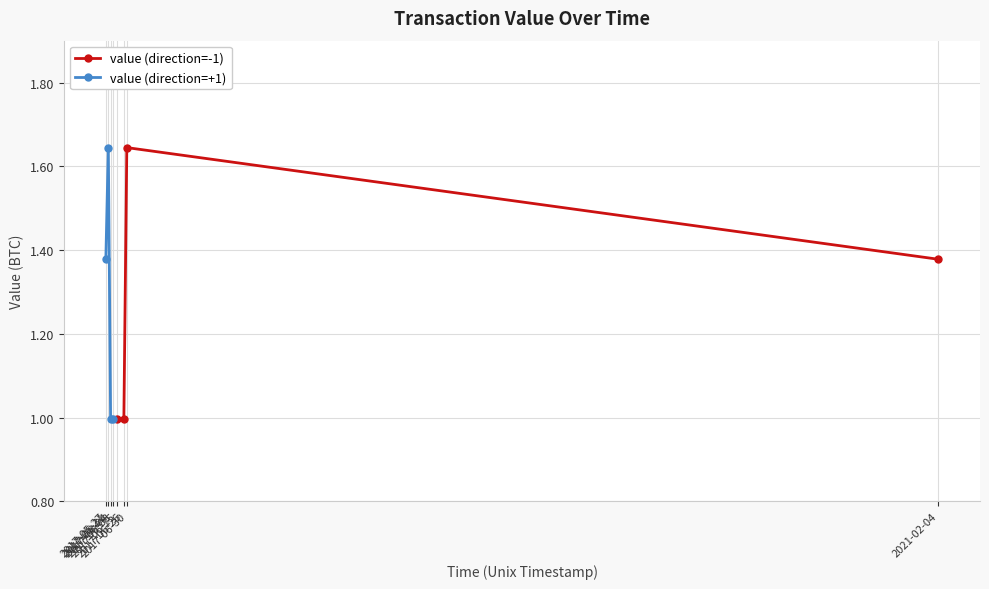

True or false: value (direction=-1) has more than 2 points higher than both neighbors.

False